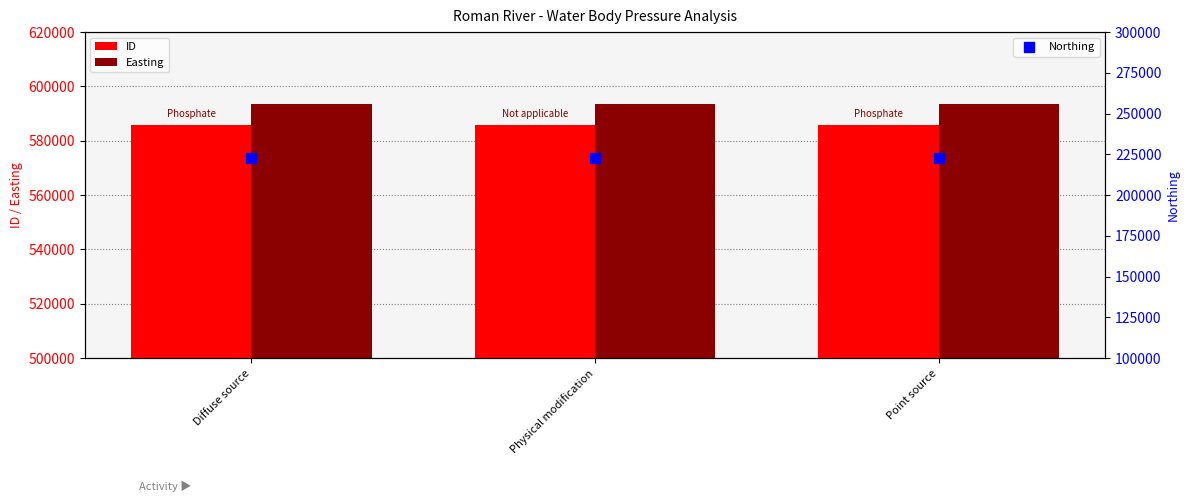

At which category is the sum across all series the highest?

Point source